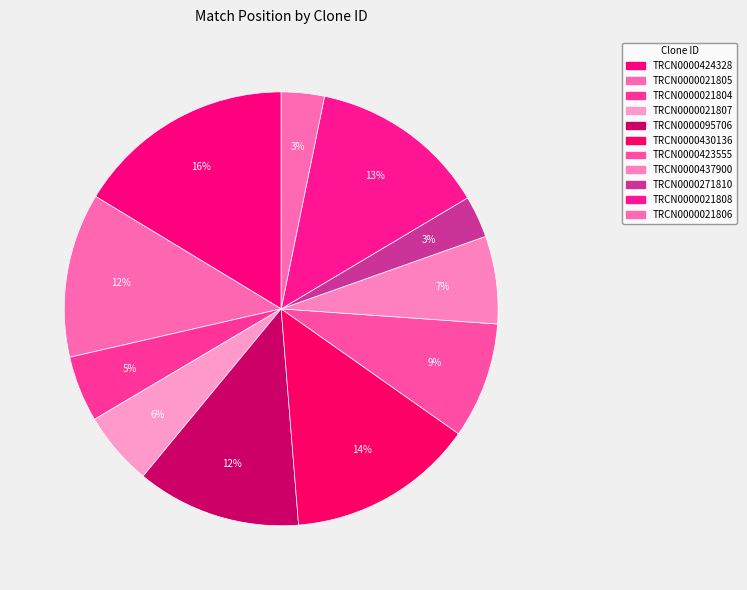

How many slices are in this pie chart?

11